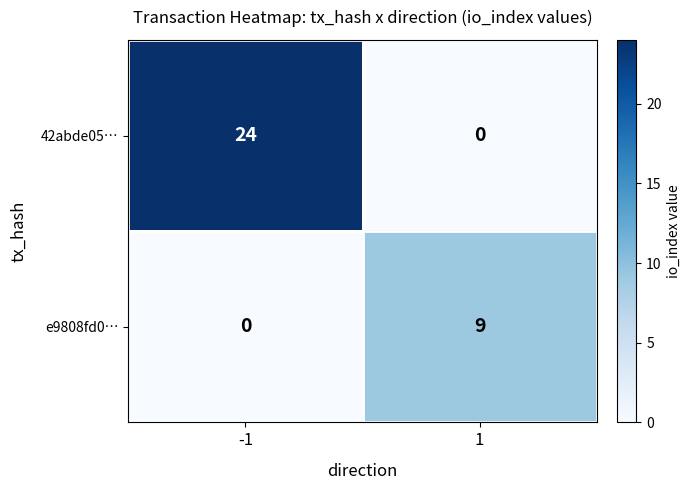

Is it true that e9808fd0… equals 15 at 1?

False